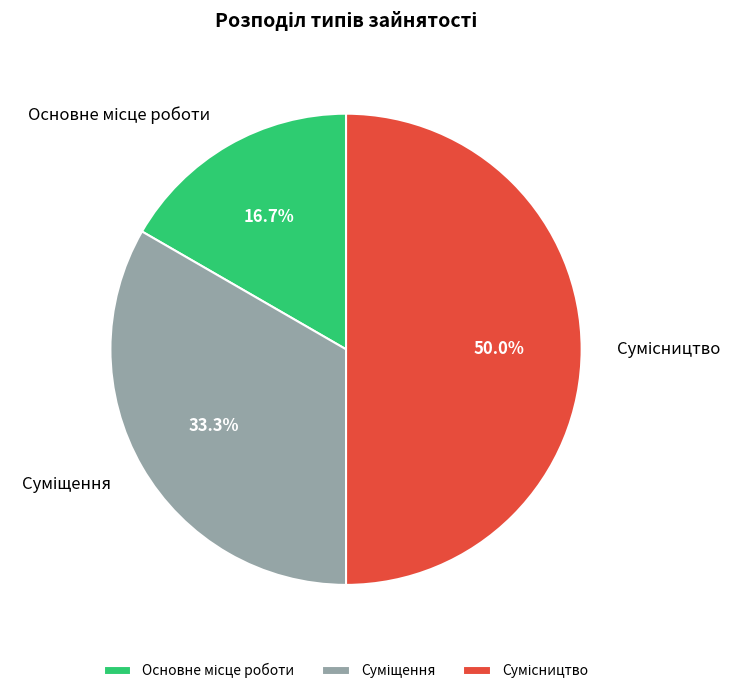

Approximately how many times larger is the value at Сумісництво compared to Основне місце роботи?

3.0